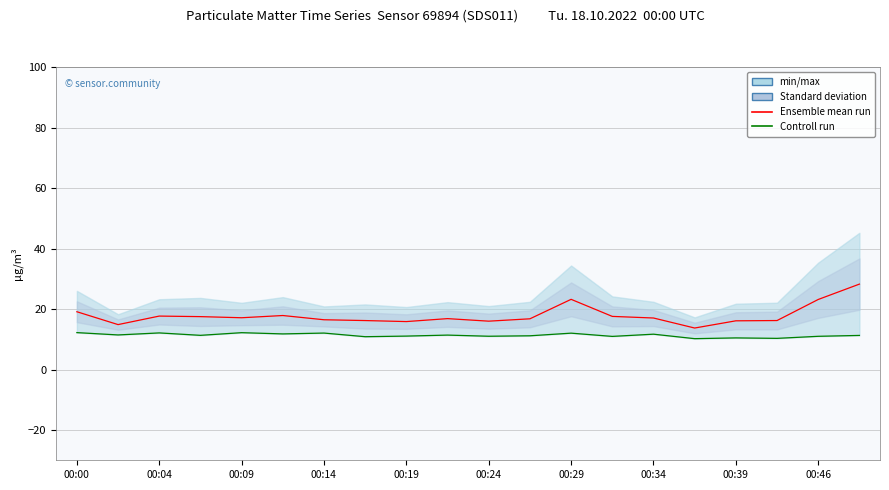

Rank the series by their average value, from lowest to highest.

Controll run, Ensemble mean run